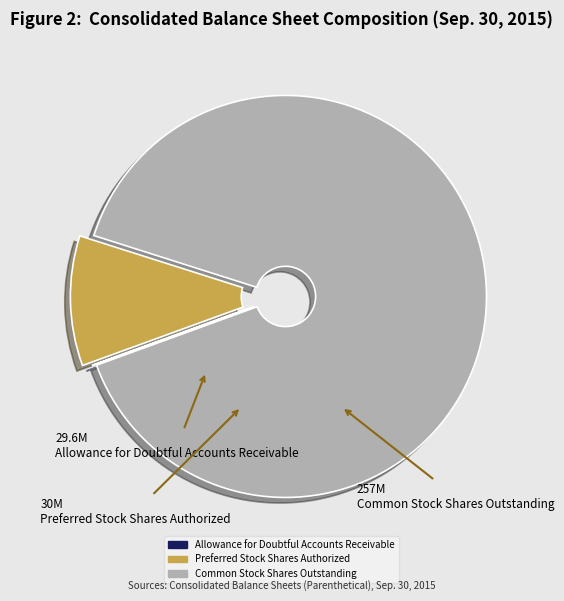

Does Common Stock Shares Outstanding account for over 50% of the chart?

Yes